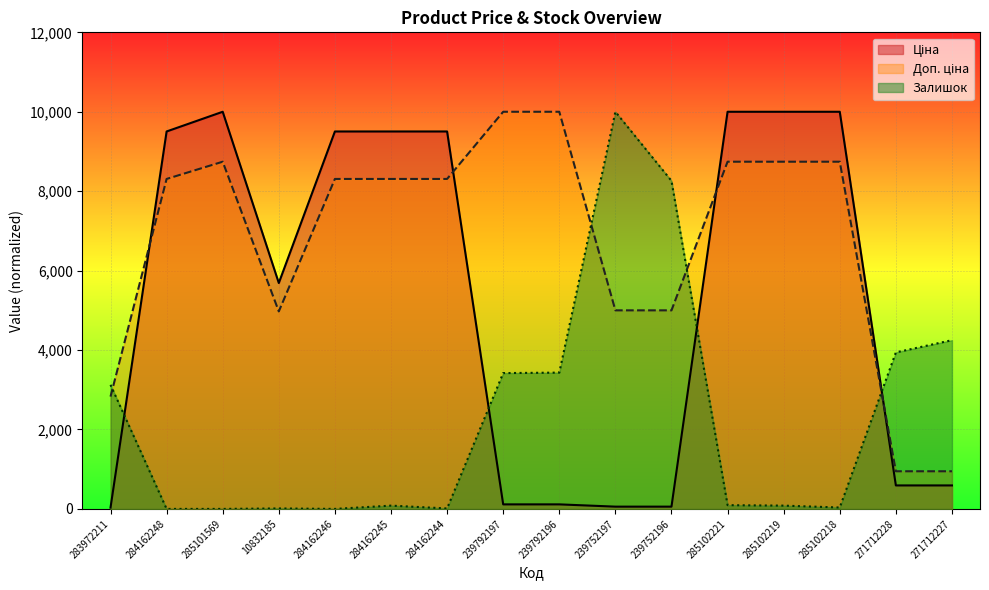

Where do Доп. ціна and Залишок first cross each other?

283972211 and 284162248